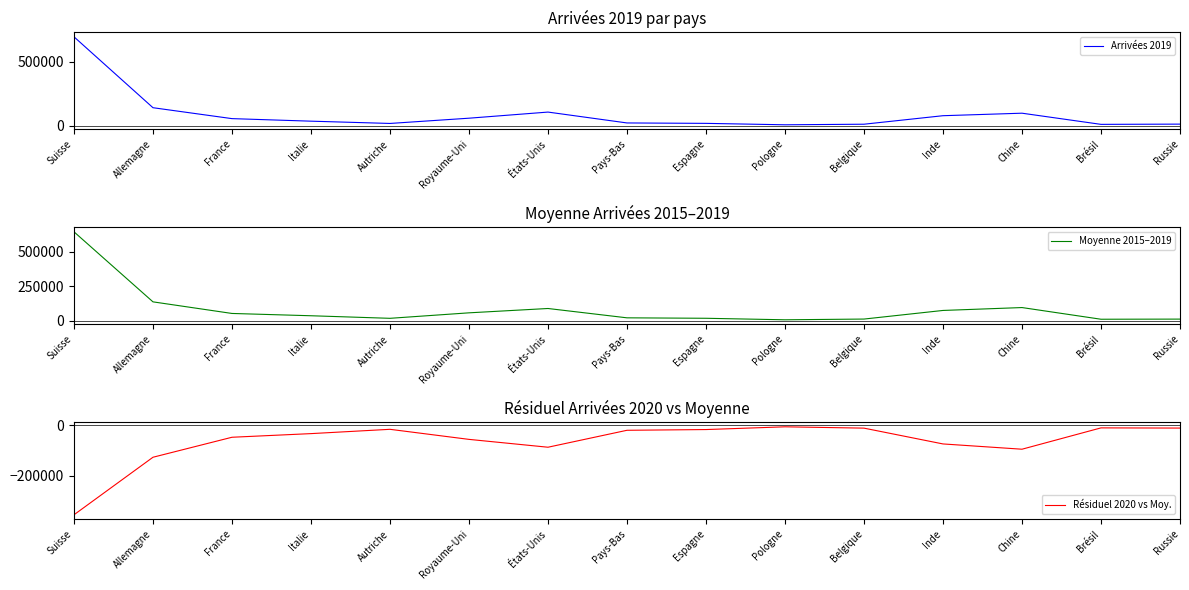

What is the label of the 15th point from the right?

Suisse